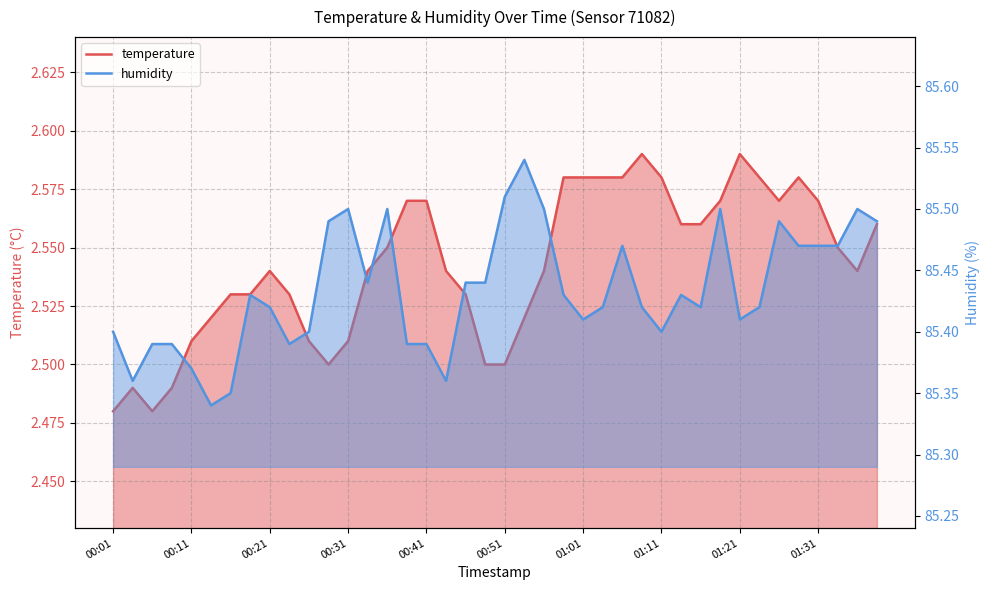

True or false: humidity has more than 1 points higher than both neighbors.

True